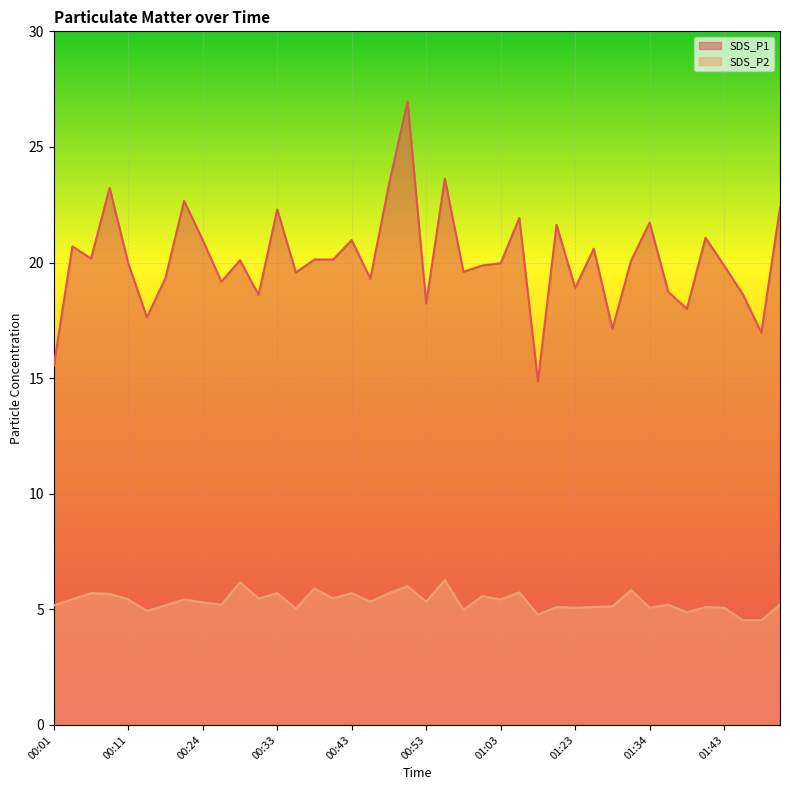

How many interior local peaks does the SDS_P1 series have?

13